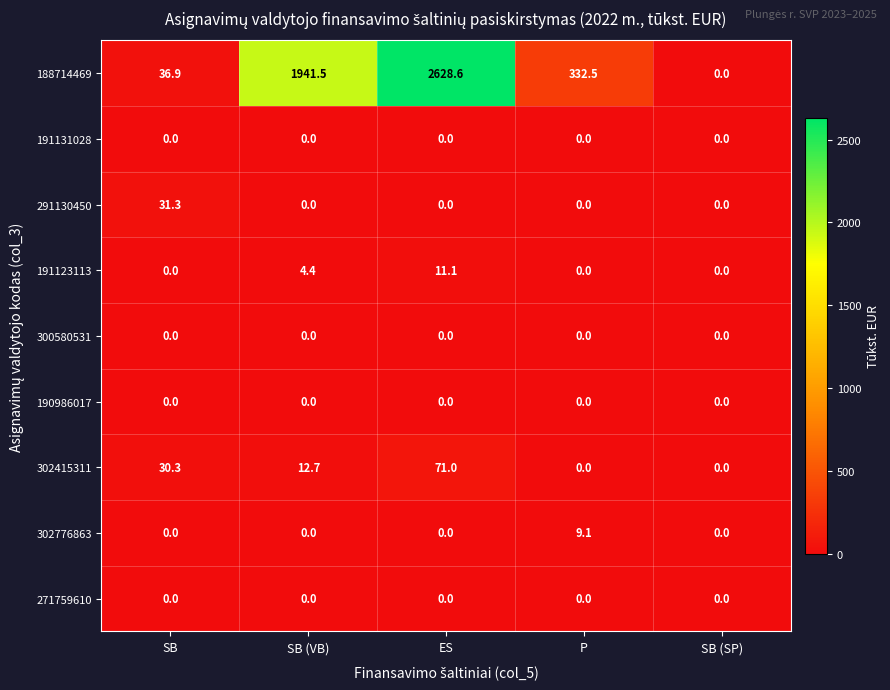

Which label corresponds to the largest value in the chart?

ES